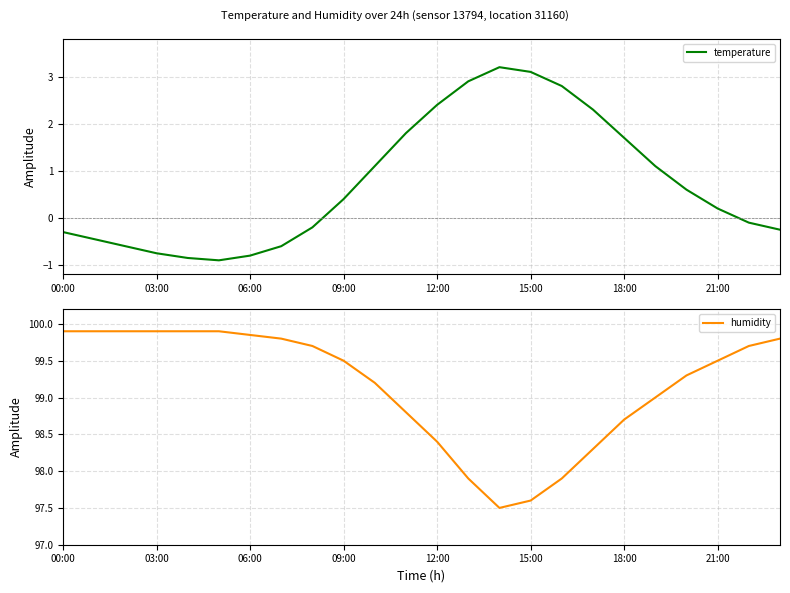

How many series are shown in this chart?

2